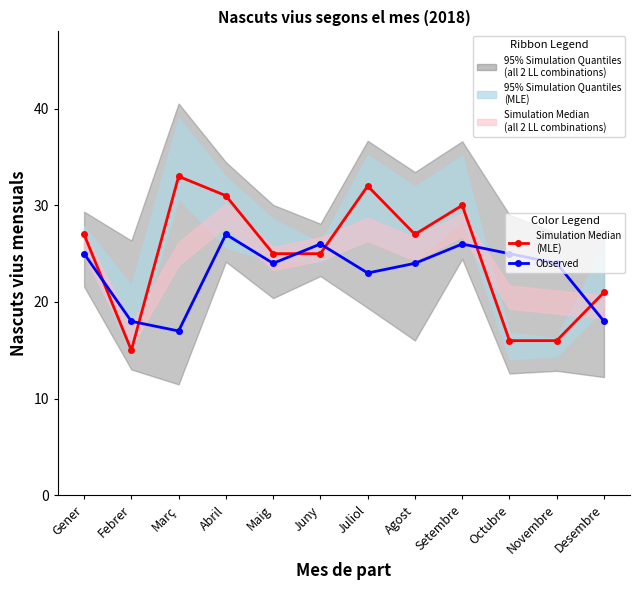

What is the label of the 3rd point from the left?

Març